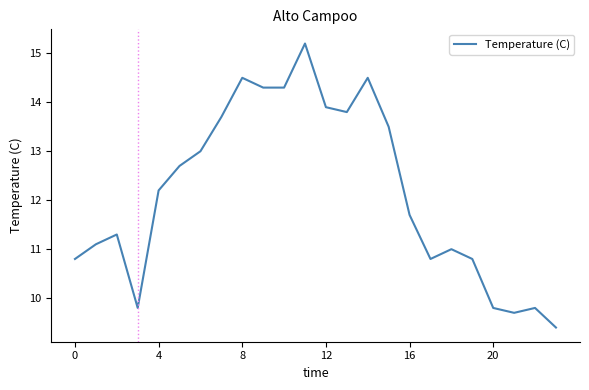

What is the maximum value shown in the chart?

15.2